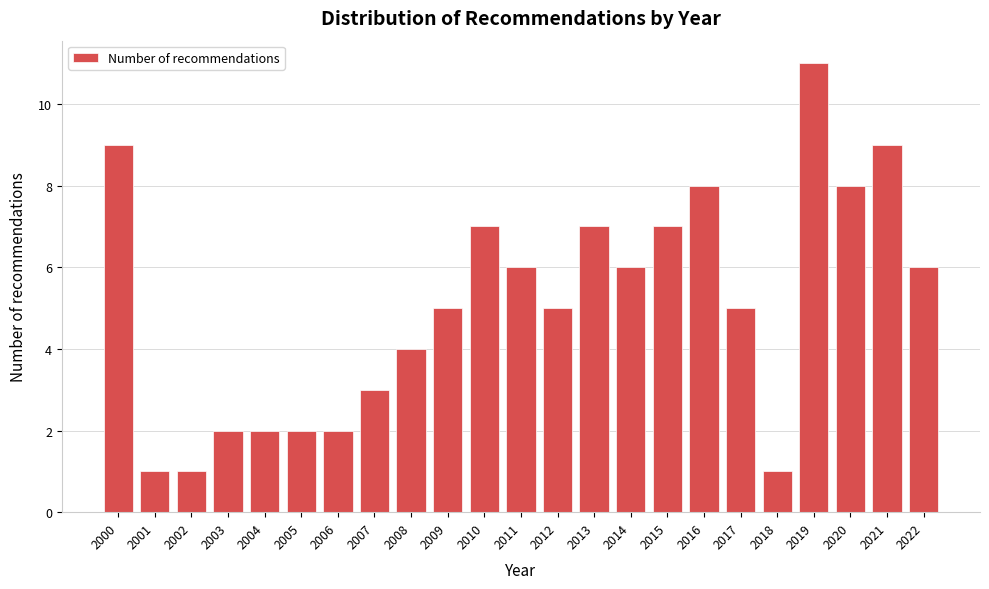

Reading left to right, what are all the values shown in this chart?

9	1	1	2	2	2	2	3	4	5	7	6	5	7	6	7	8	5	1	11	8	9	6